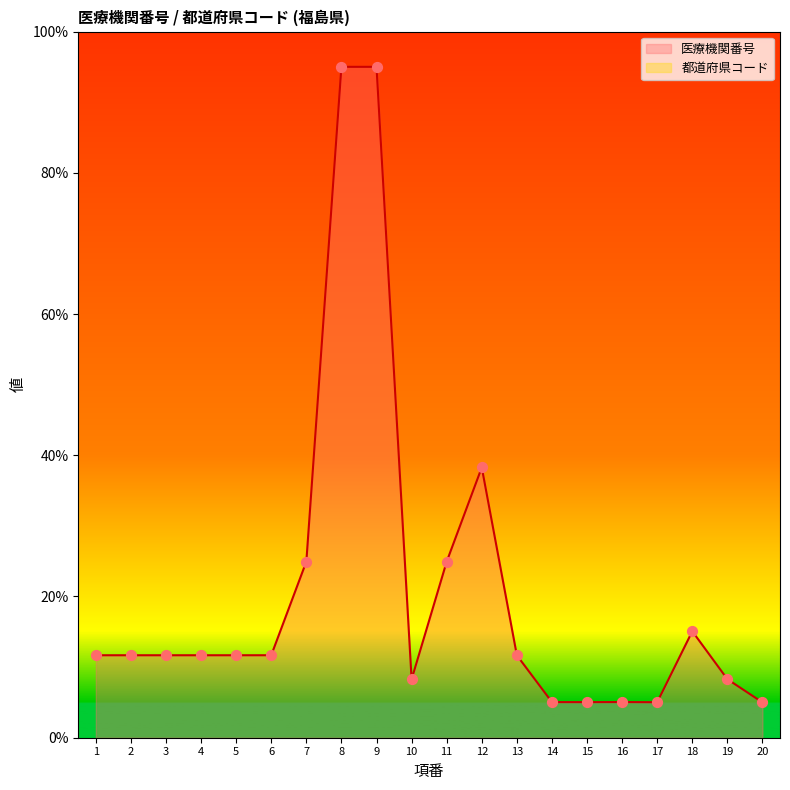

What is the change in value from 6 to 14?

-6.6